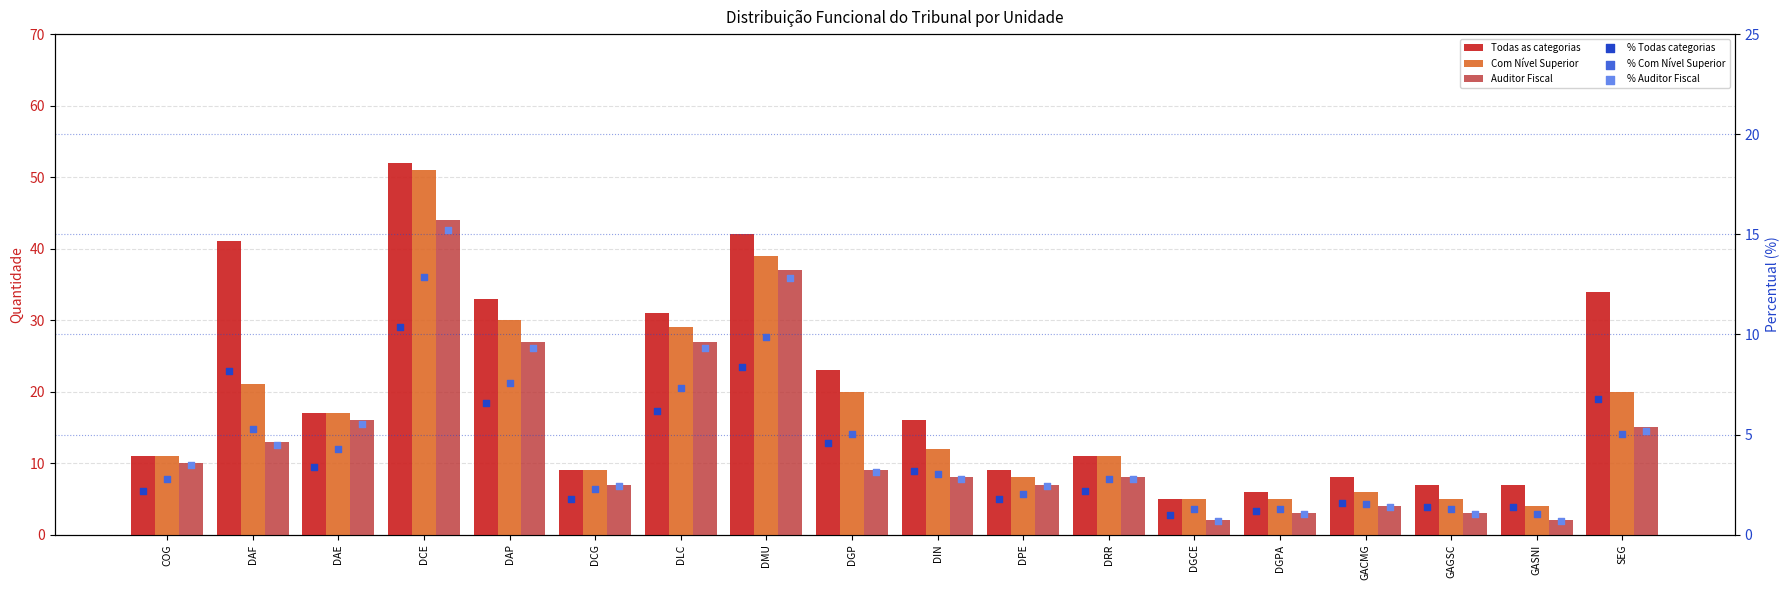

Which series reaches the maximum Y coordinate?

Todas as categorias